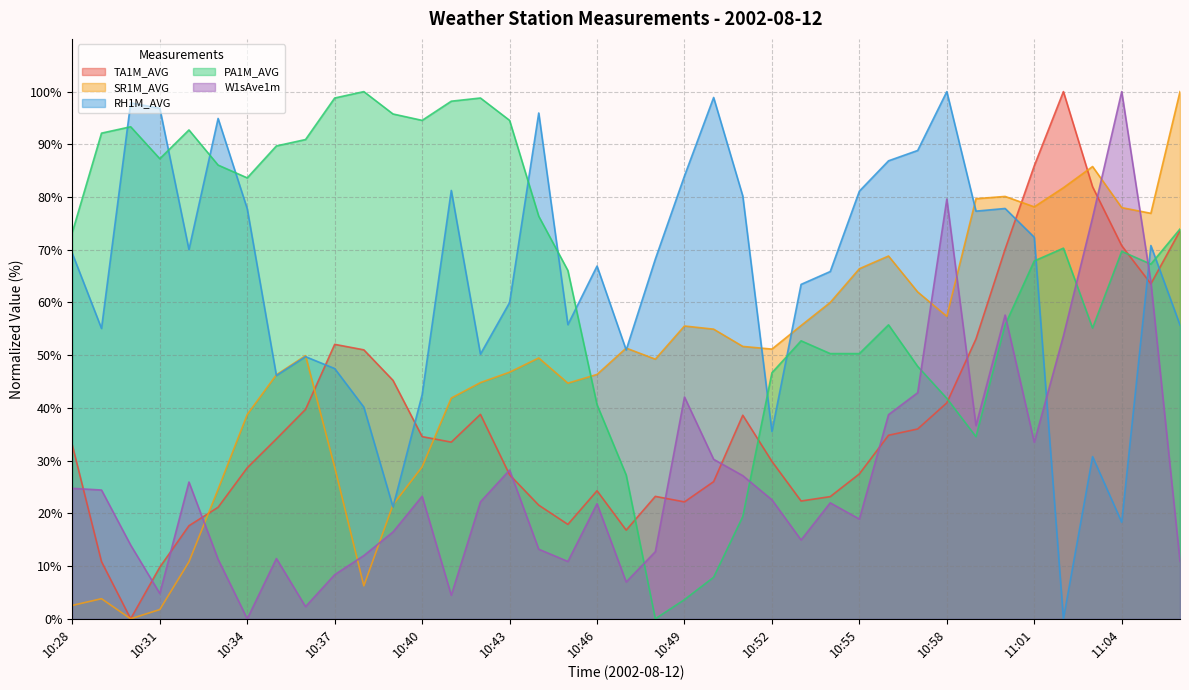

At which category is the sum across all series the highest?

11:05